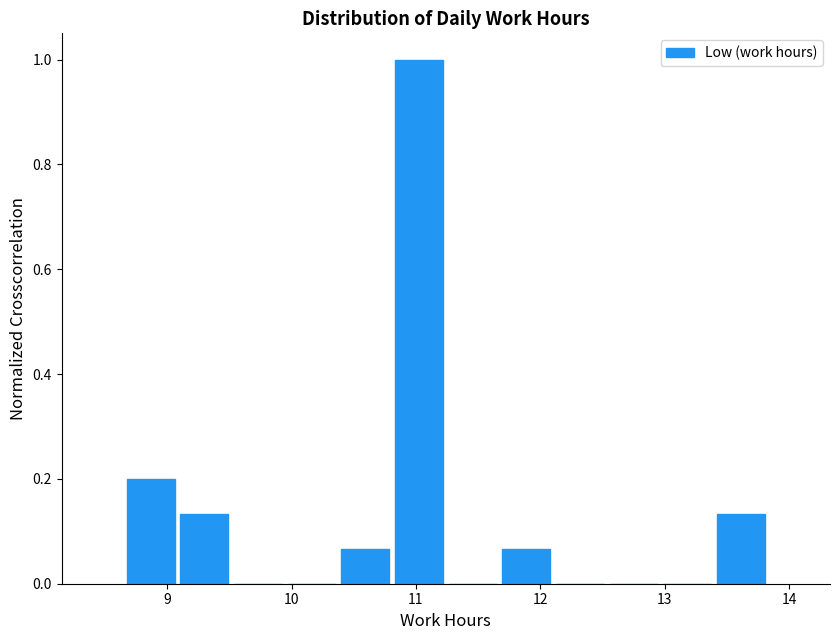

Reading left to right, transcribe this chart: for each bar, give the range it covers on the x-axis and its height. Neither the bar edges nor the heights are printed on the chart, so give them approximately, as read against the axes.

8.7 to 9.1: 0.20
9.1 to 9.5: 0.14
9.5 to 9.9: 0
9.9 to 10.4: 0
10.4 to 10.8: 0.06
10.8 to 11.2: 1.00
11.2 to 11.7: 0
11.7 to 12.1: 0.06
12.1 to 12.5: 0
12.5 to 13.0: 0
13.0 to 13.4: 0
13.4 to 13.8: 0.14